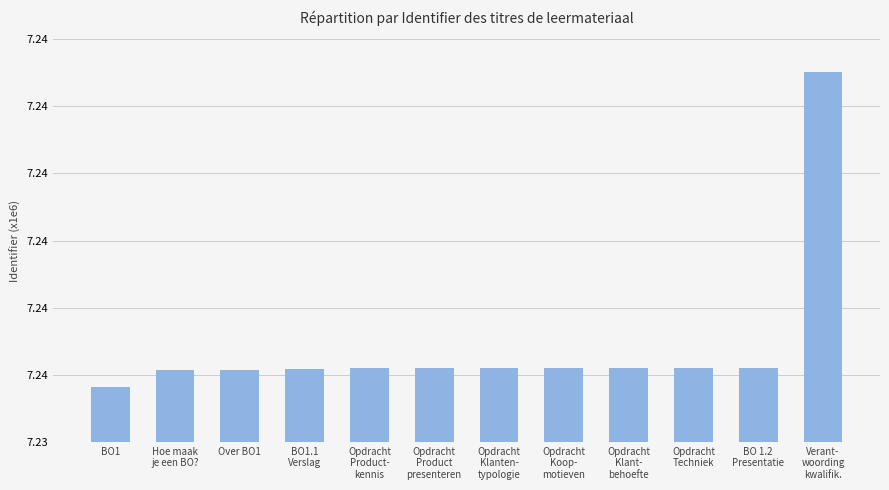

What is the change in value from BO1.1
Verslag to BO 1.2
Presentatie?

+2